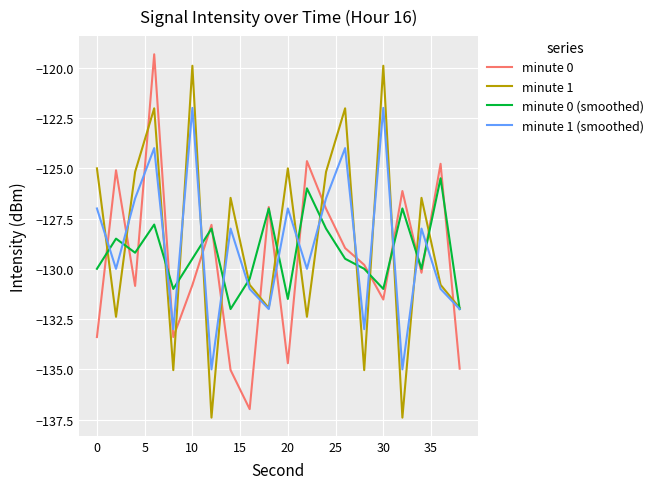

Rank the series by their average value, from lowest to highest.

minute 0, minute 0 (smoothed), minute 1 (smoothed), minute 1